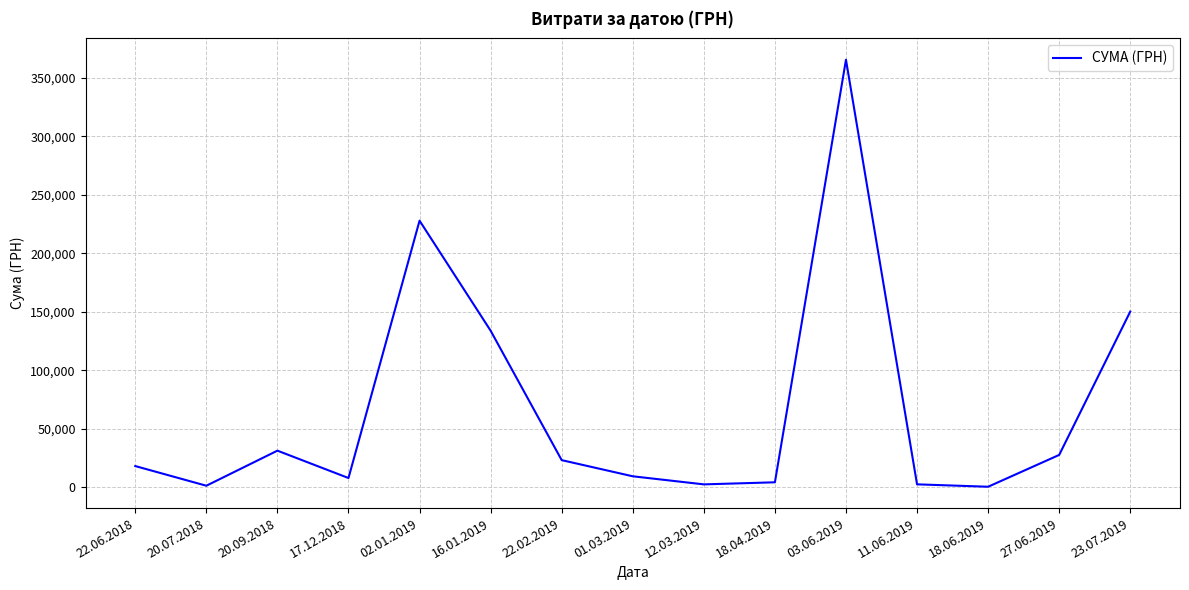

At which label is the value closest to 182952?

23.07.2019